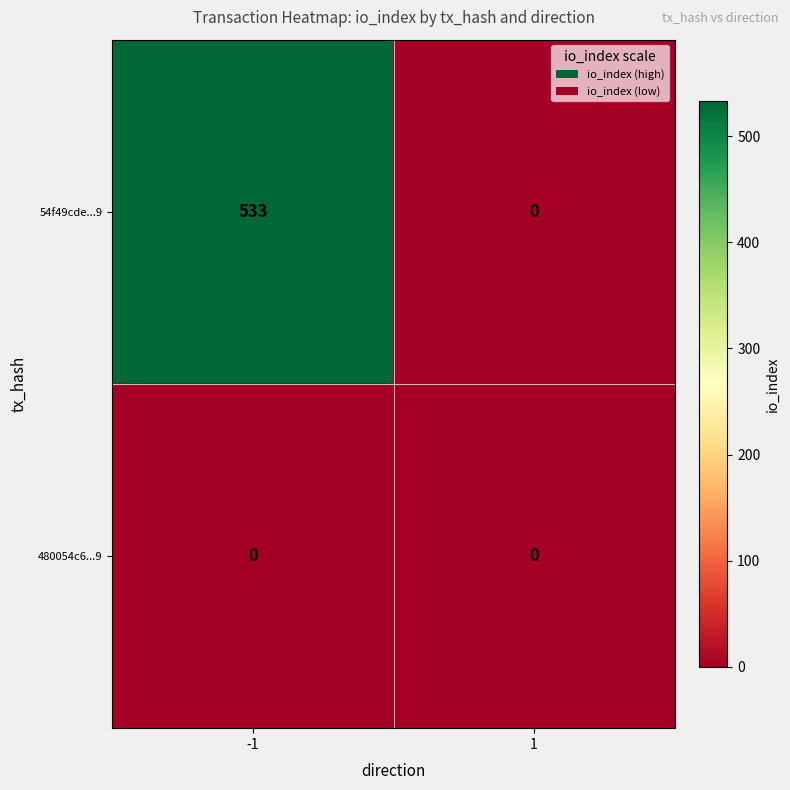

Is it true that 480054c6...9 equals 0 at 1?

True